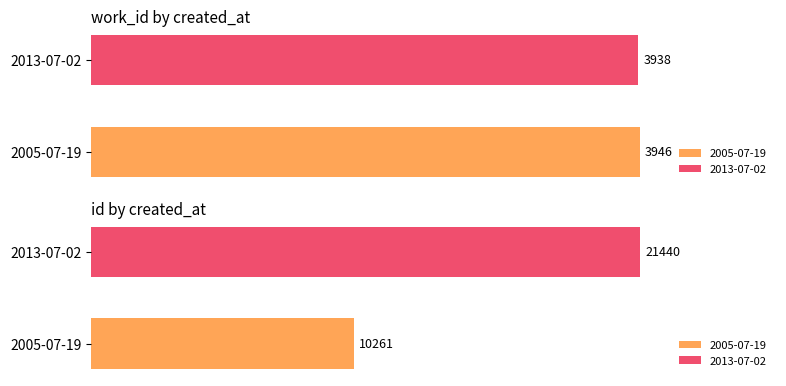

Which series has the widest spread of values?

id